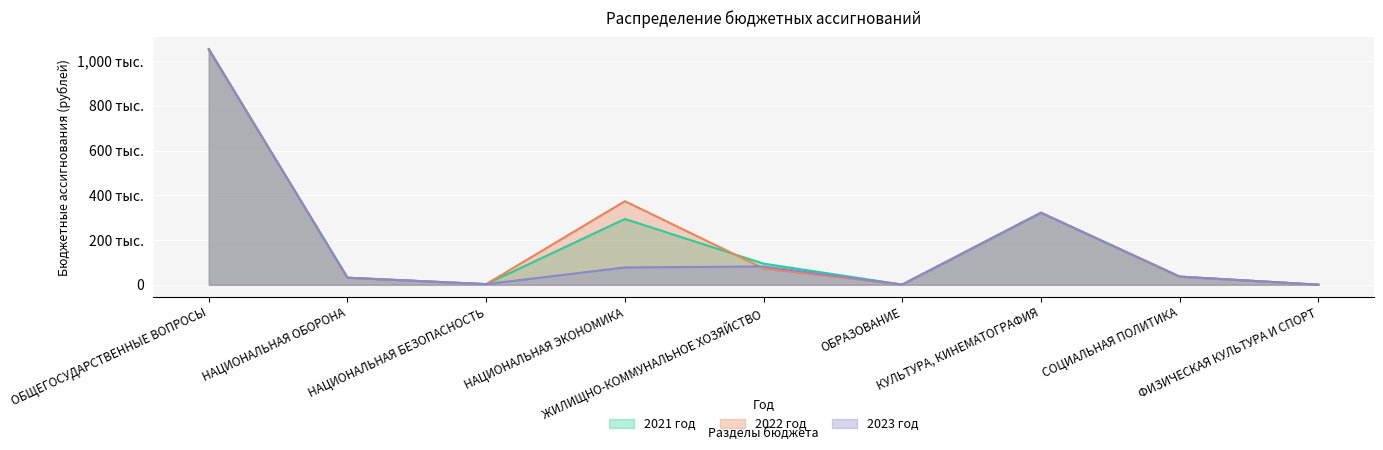

What is the minimum value shown in the chart?

500.0